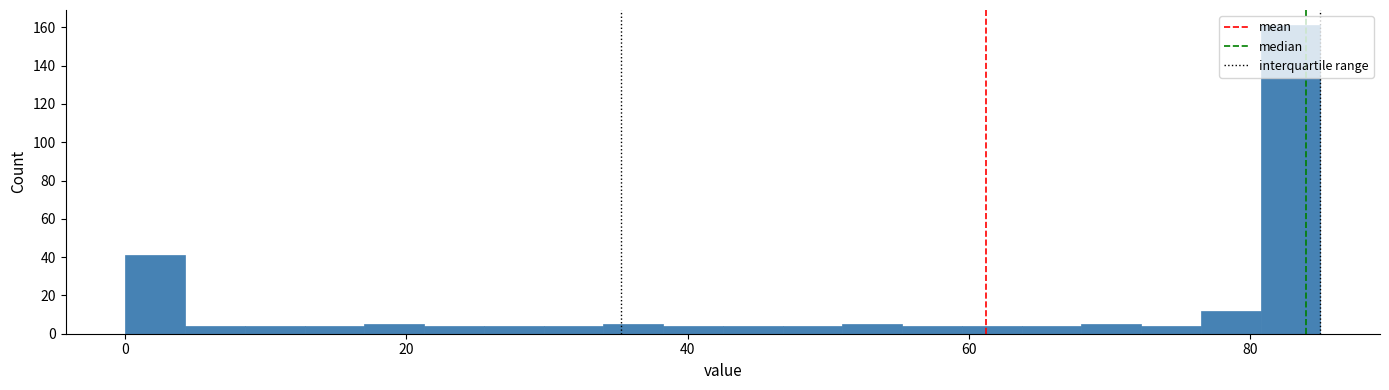

Read against the x-axis, roughly where is the centre of the tallest bar?

82